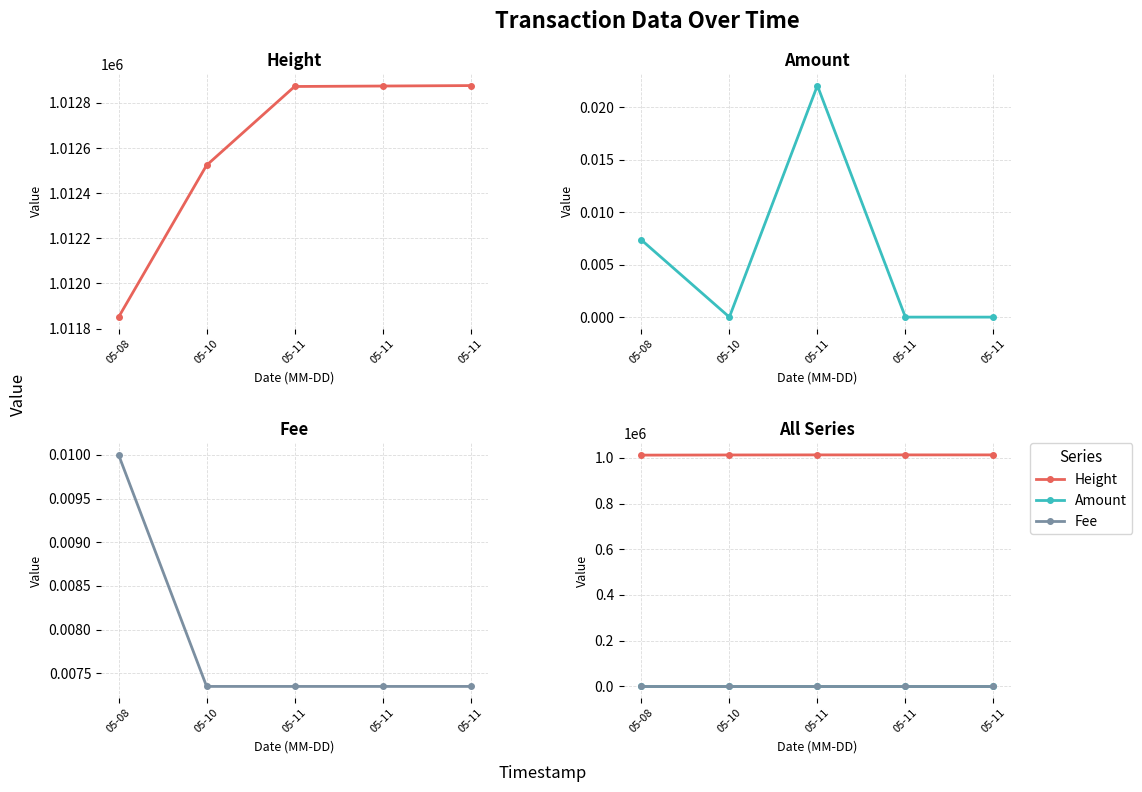

Count the number of categories in the chart.

5